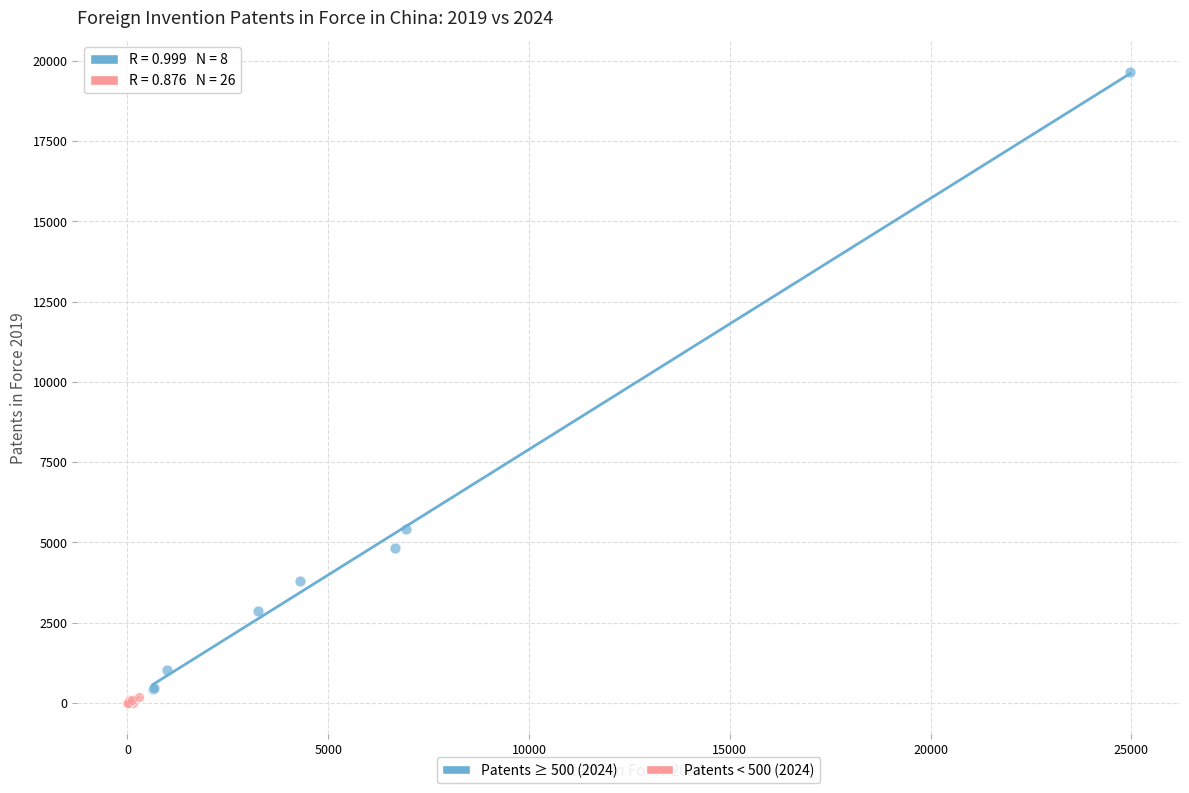

Which series has the largest Y range (max minus min)?

Patents ≥ 500 (2024)